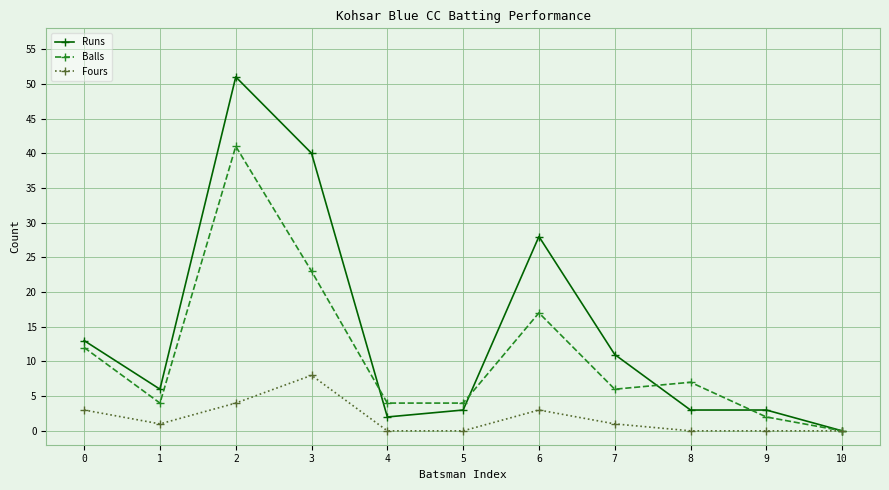

Between 3 and 6, which series saw the biggest shift?

Runs